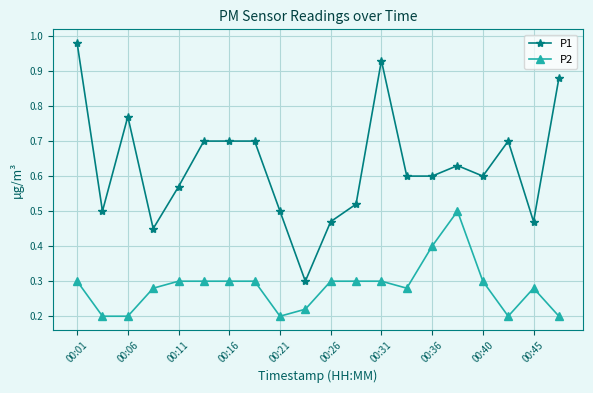

How many categories are shown in the chart?

20